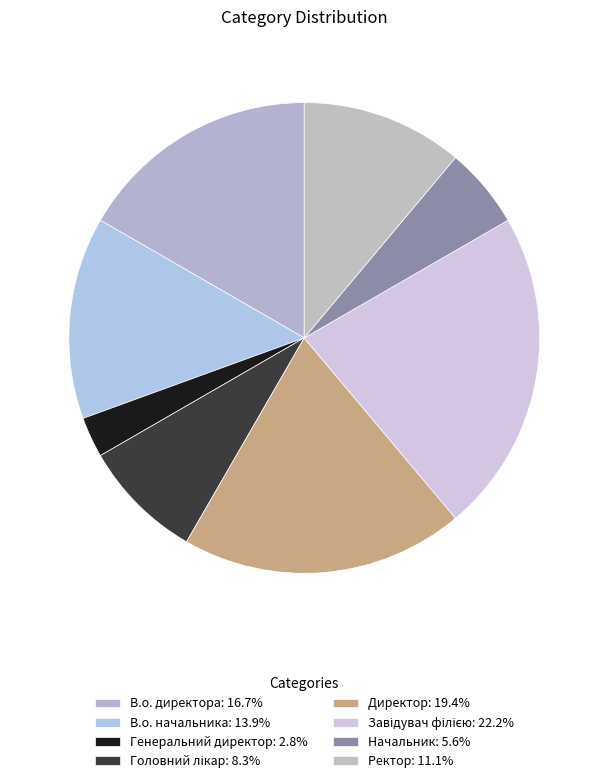

How many segments does this pie chart have?

8